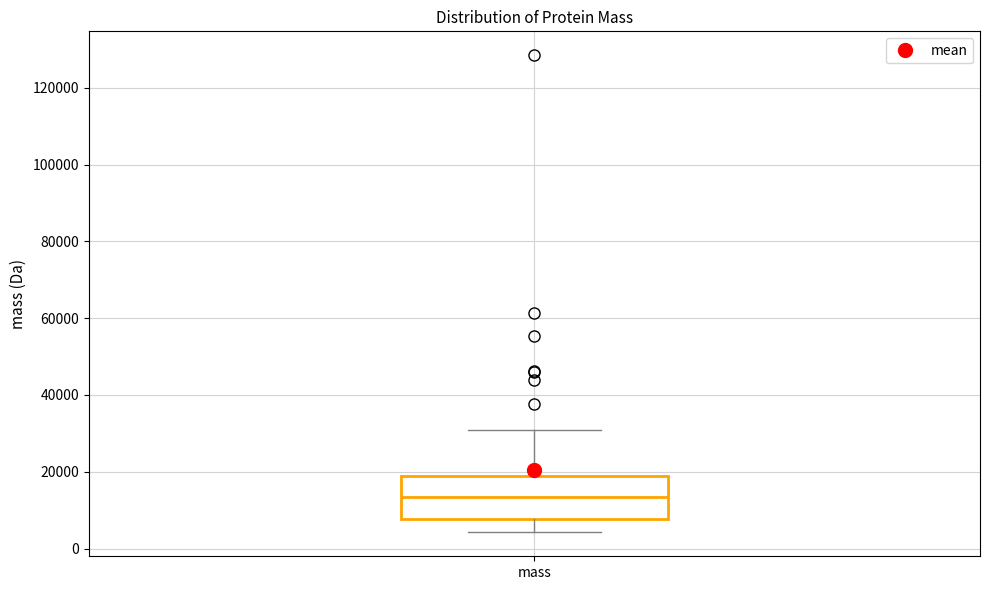

Where is the upper edge of the box for mass on the y-axis? The values are not printed on the chart, so give them approximately, as read against the axis.

18000